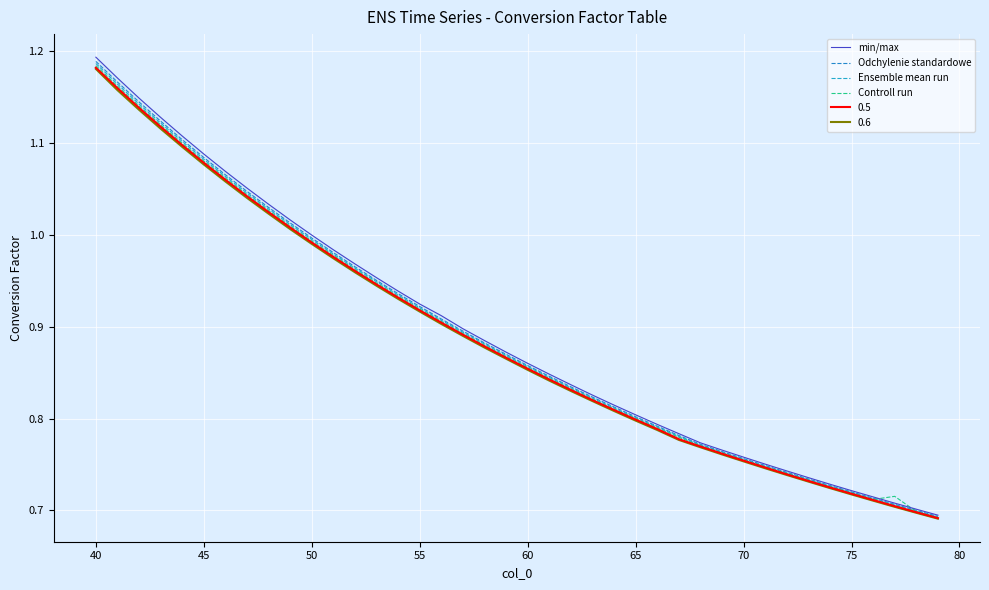

How many lines are shown in the chart?

6